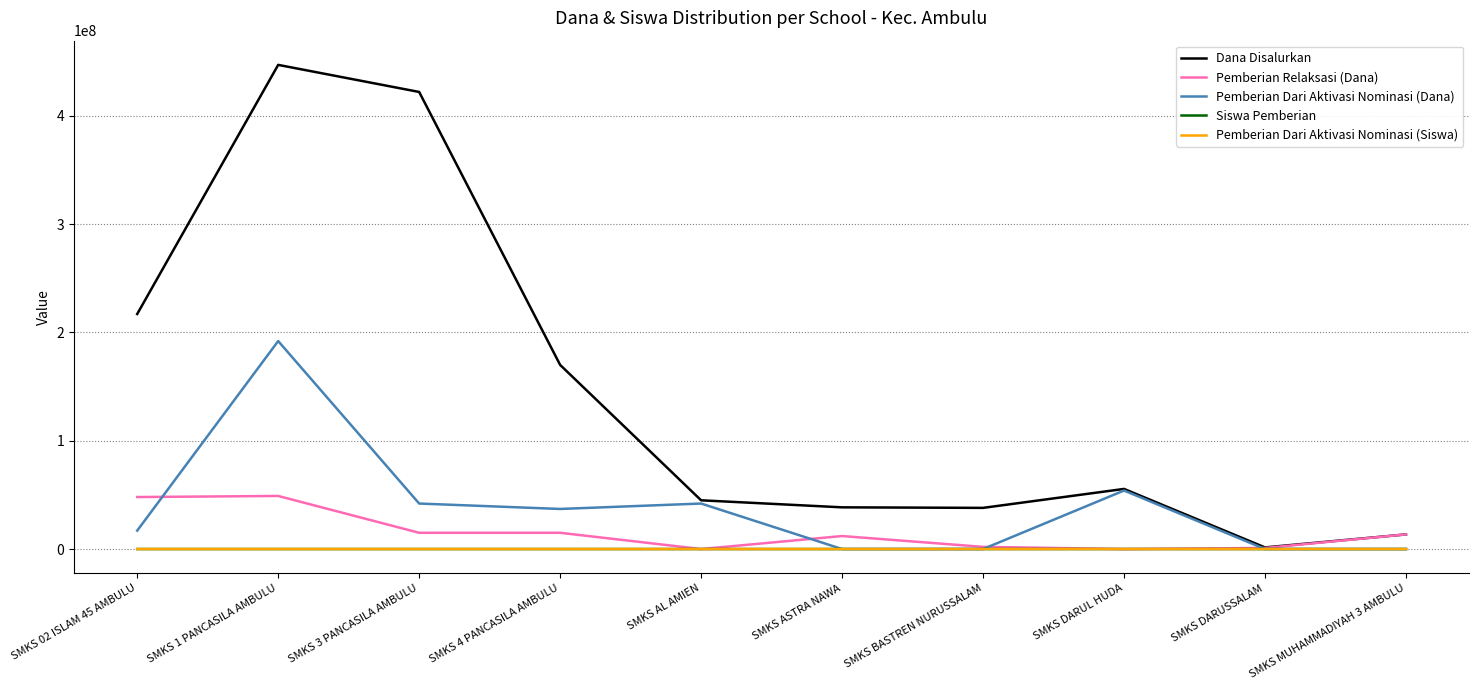

True or false: Pemberian Relaksasi (Dana) has a value of -23169573 at SMKS AL AMIEN.

False